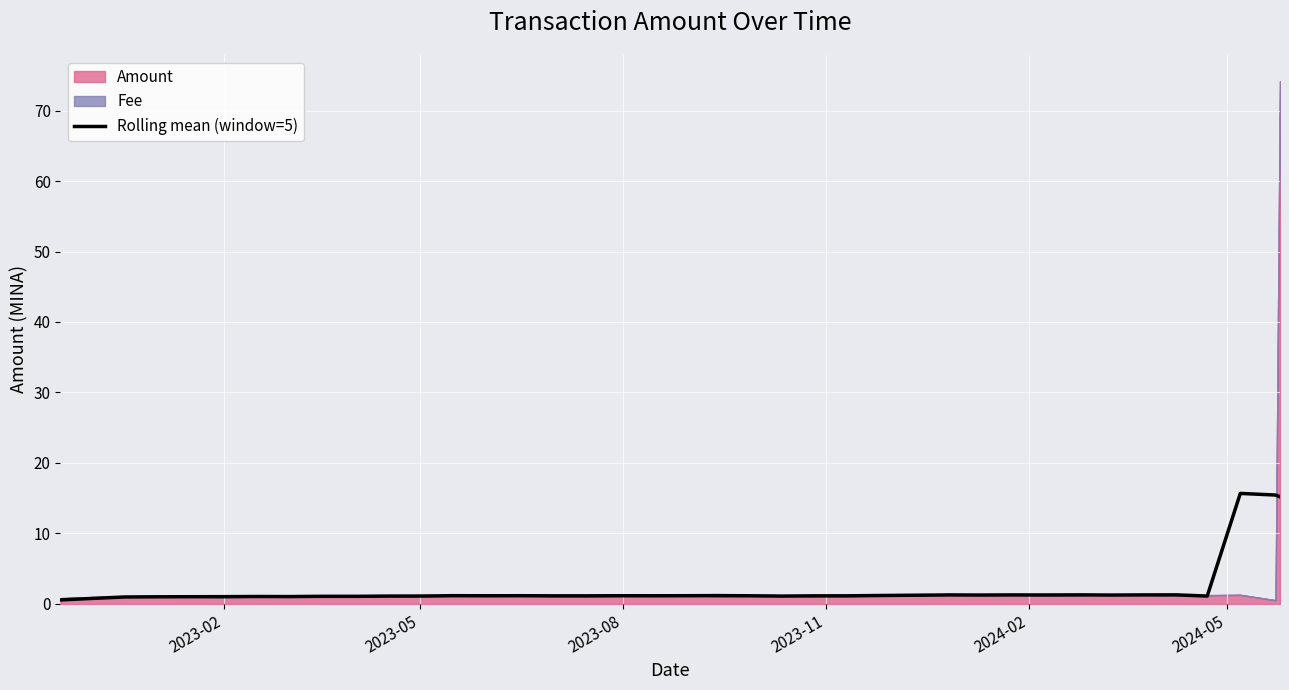

What is the average value?

2.2